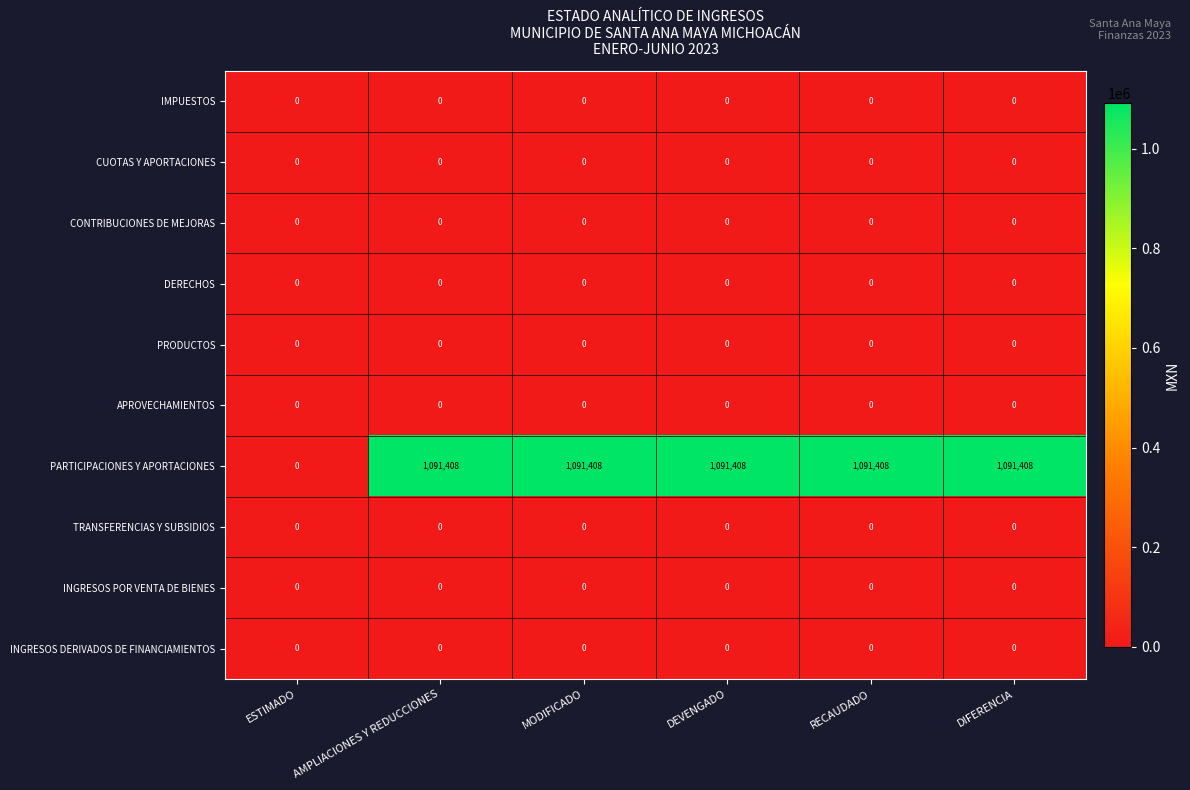

Which series has the largest total across all categories?

PARTICIPACIONES Y APORTACIONES